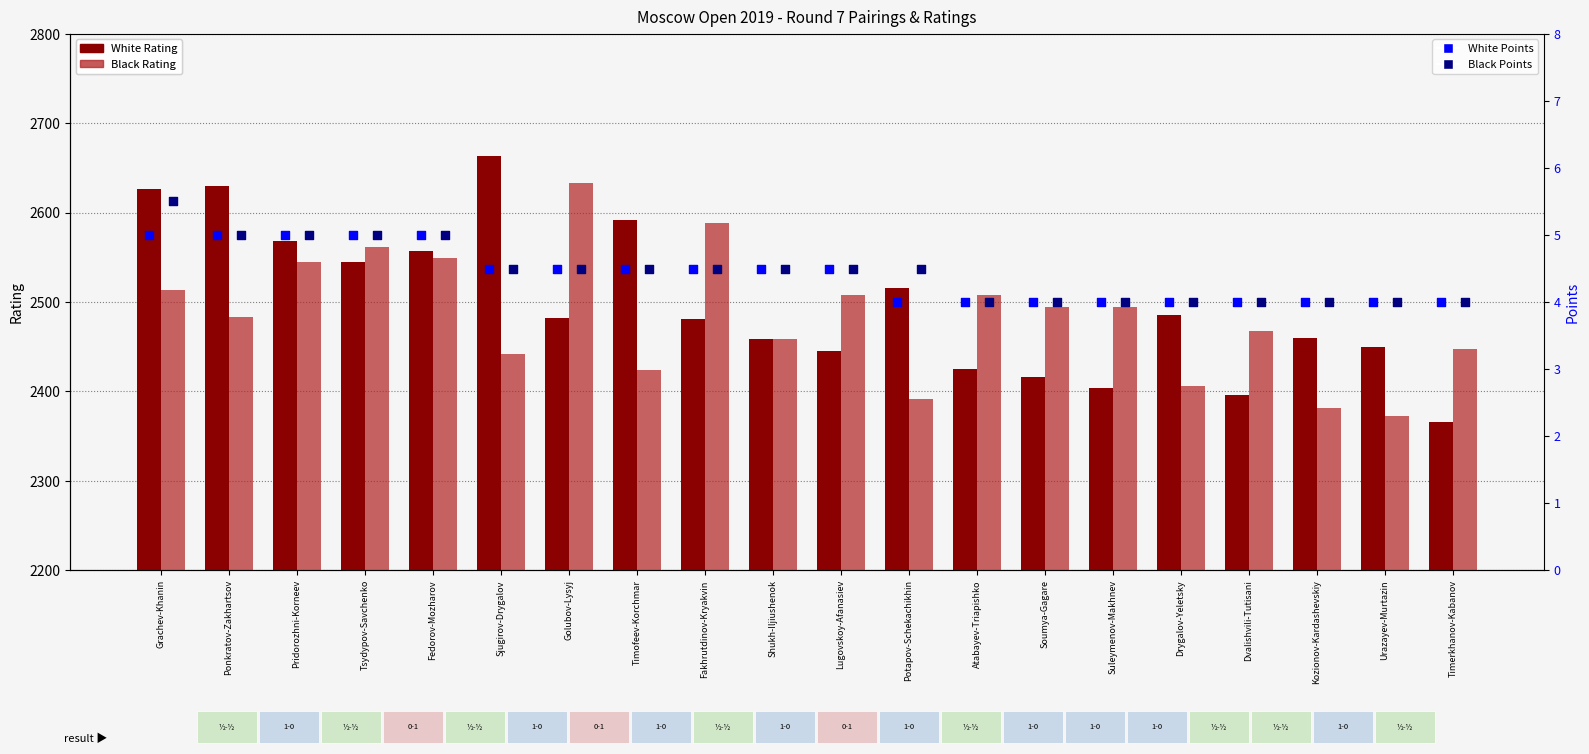

What is the total value across all series at Soumya-Gagare?

4919.0